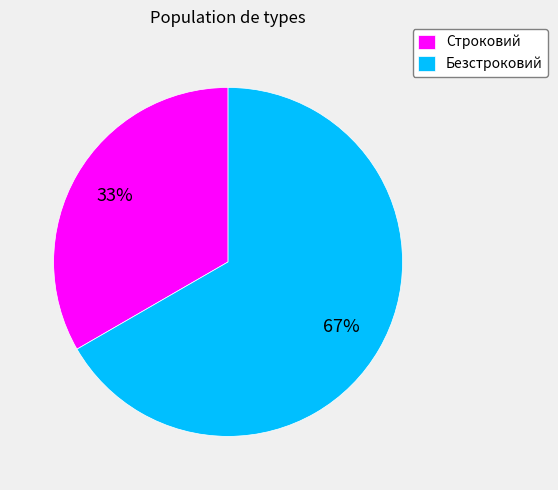

Which slice is the largest?

Безстроковий